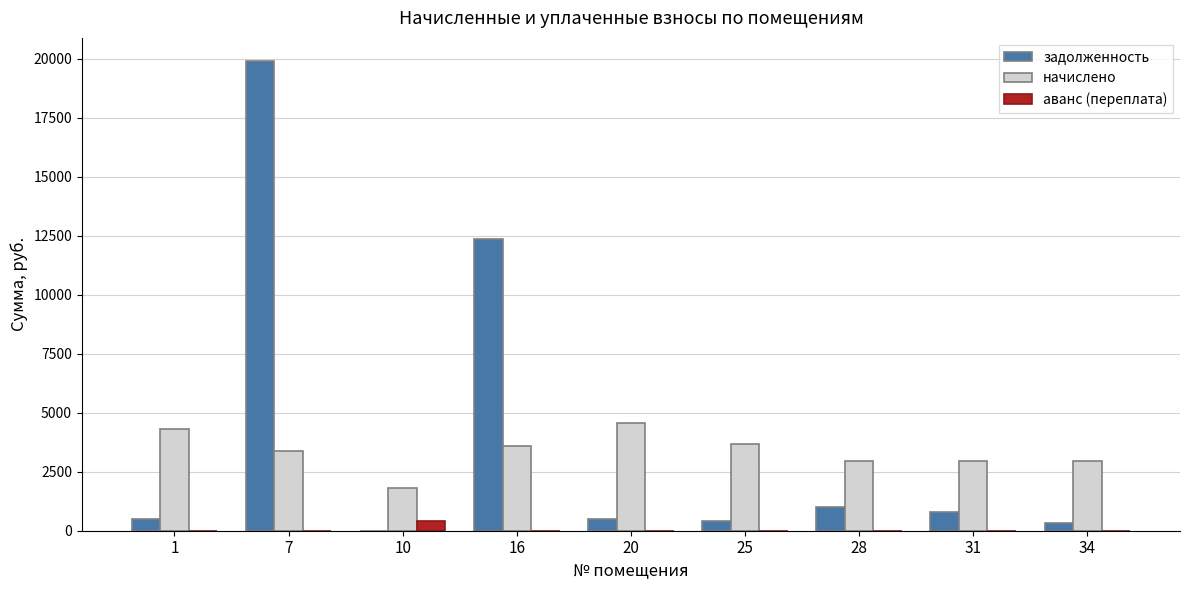

At which label does начислено first exceed 3357?

1